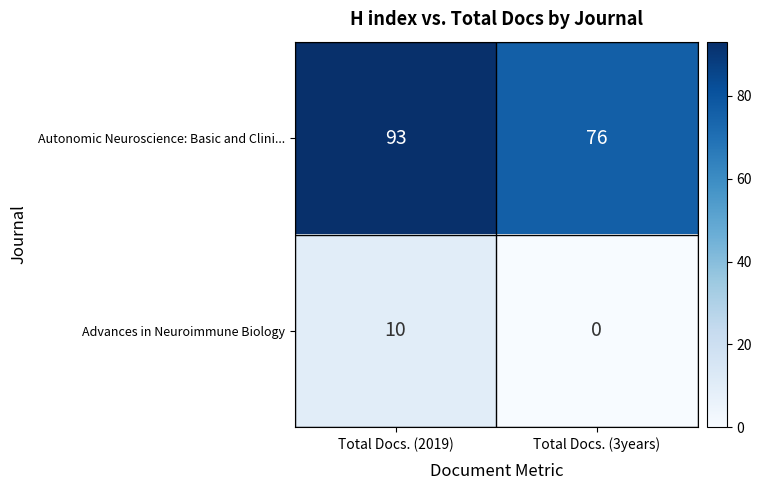

Rank the series by their maximum value, from lowest to highest.

Advances in Neuroimmune Biology, Autonomic Neuroscience: Basic and Clini...